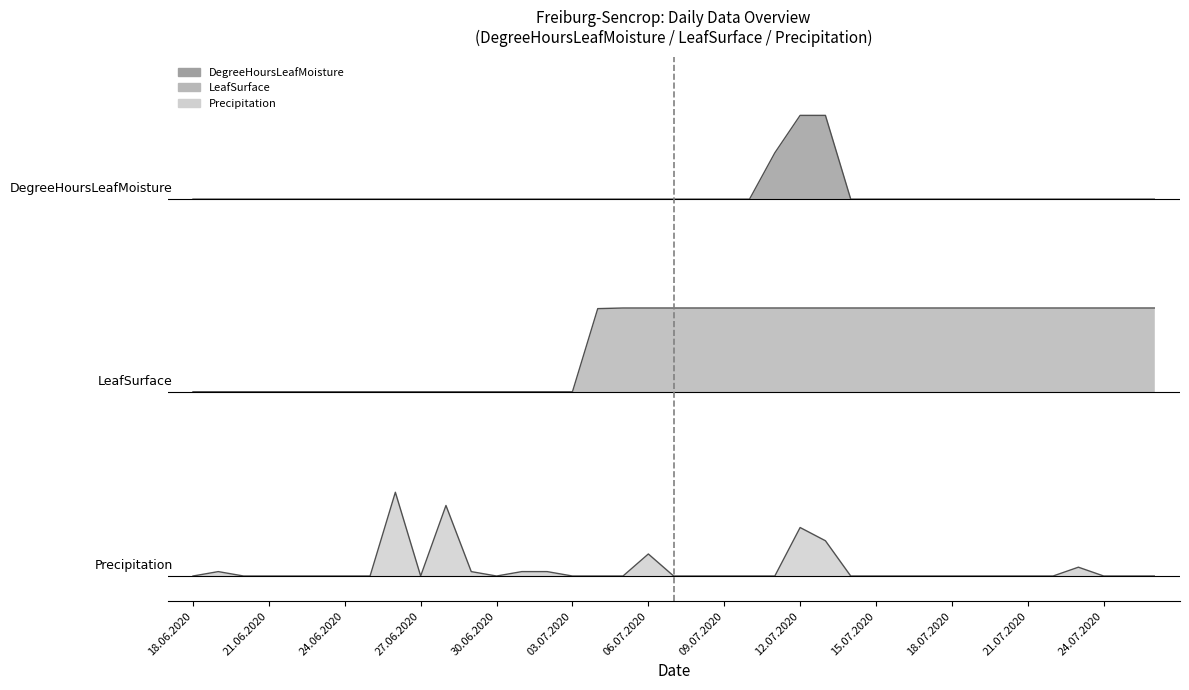

Reading left to right, what are all the values shown in this chart?

DegreeHoursLeafMoisture: 18.06.2020=4.5	19.06.2020=4.5	20.06.2020=4.5	21.06.2020=4.5	22.06.2020=4.5	23.06.2020=4.5	24.06.2020=4.5	25.06.2020=4.5	26.06.2020=4.5	27.06.2020=4.5	28.06.2020=4.5	29.06.2020=4.5	30.06.2020=4.5	01.07.2020=4.5	02.07.2020=4.5	03.07.2020=4.5	04.07.2020=4.5	05.07.2020=4.5	06.07.2020=4.5	07.07.2020=4.5	08.07.2020=4.5	09.07.2020=4.5	10.07.2020=4.5	11.07.2020=5.1	12.07.2020=5.5	13.07.2020=5.5	14.07.2020=4.5	15.07.2020=4.5	16.07.2020=4.5	17.07.2020=4.5	18.07.2020=4.5	19.07.2020=4.5	20.07.2020=4.5	21.07.2020=4.5	22.07.2020=4.5	23.07.2020=4.5	24.07.2020=4.5	25.07.2020=4.5	26.07.2020=4.5
LeafSurface: 18.06.2020=2.2	19.06.2020=2.2	20.06.2020=2.2	21.06.2020=2.2	22.06.2020=2.2	23.06.2020=2.2	24.06.2020=2.2	25.06.2020=2.2	26.06.2020=2.2	27.06.2020=2.2	28.06.2020=2.2	29.06.2020=2.2	30.06.2020=2.2	01.07.2020=2.2	02.07.2020=2.2	03.07.2020=2.2	04.07.2020=3.2	05.07.2020=3.2	06.07.2020=3.2	07.07.2020=3.2	08.07.2020=3.2	09.07.2020=3.2	10.07.2020=3.2	11.07.2020=3.2	12.07.2020=3.2	13.07.2020=3.2	14.07.2020=3.2	15.07.2020=3.2	16.07.2020=3.2	17.07.2020=3.2	18.07.2020=3.2	19.07.2020=3.2	20.07.2020=3.2	21.07.2020=3.2	22.07.2020=3.2	23.07.2020=3.2	24.07.2020=3.2	25.07.2020=3.2	26.07.2020=3.2
Precipitation: 18.06.2020=0.0	19.06.2020=0.1	20.06.2020=0.0	21.06.2020=0.0	22.06.2020=0.0	23.06.2020=0.0	24.06.2020=0.0	25.06.2020=0.0	26.06.2020=1.0	27.06.2020=0.0	28.06.2020=0.8	29.06.2020=0.1	30.06.2020=0.0	01.07.2020=0.1	02.07.2020=0.1	03.07.2020=0.0	04.07.2020=0.0	05.07.2020=0.0	06.07.2020=0.3	07.07.2020=0.0	08.07.2020=0.0	09.07.2020=0.0	10.07.2020=0.0	11.07.2020=0.0	12.07.2020=0.6	13.07.2020=0.4	14.07.2020=0.0	15.07.2020=0.0	16.07.2020=0.0	17.07.2020=0.0	18.07.2020=0.0	19.07.2020=0.0	20.07.2020=0.0	21.07.2020=0.0	22.07.2020=0.0	23.07.2020=0.1	24.07.2020=0.0	25.07.2020=0.0	26.07.2020=0.0